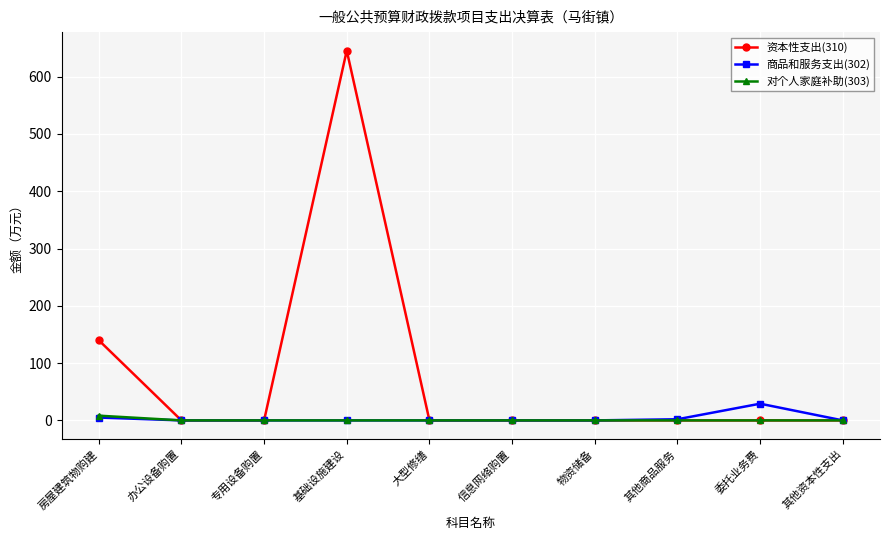

Which series has the largest range (max minus min)?

资本性支出(310)